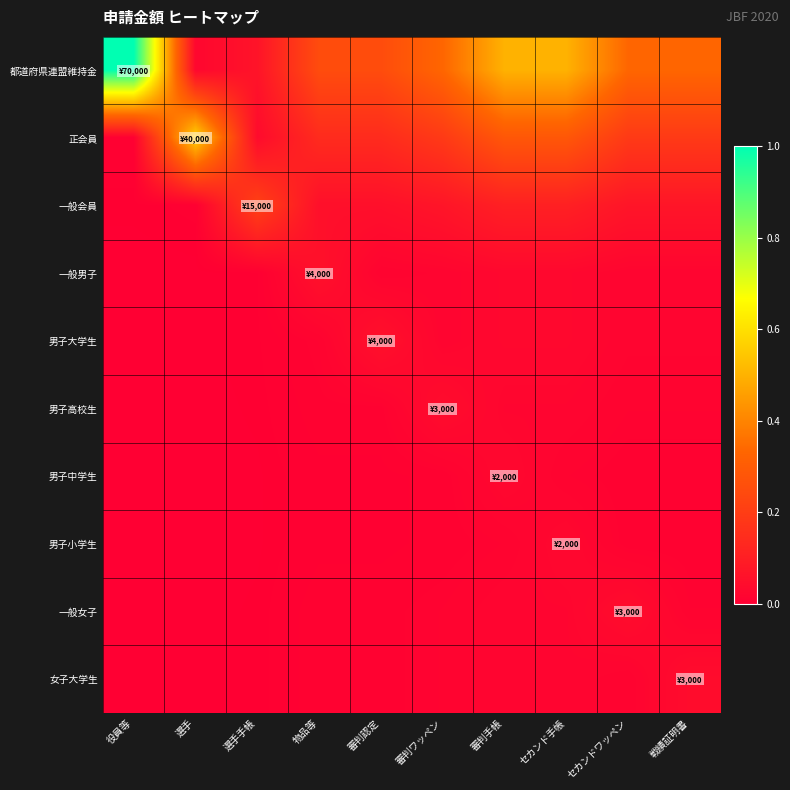

At how many categories does at least one series exceed 0?

10